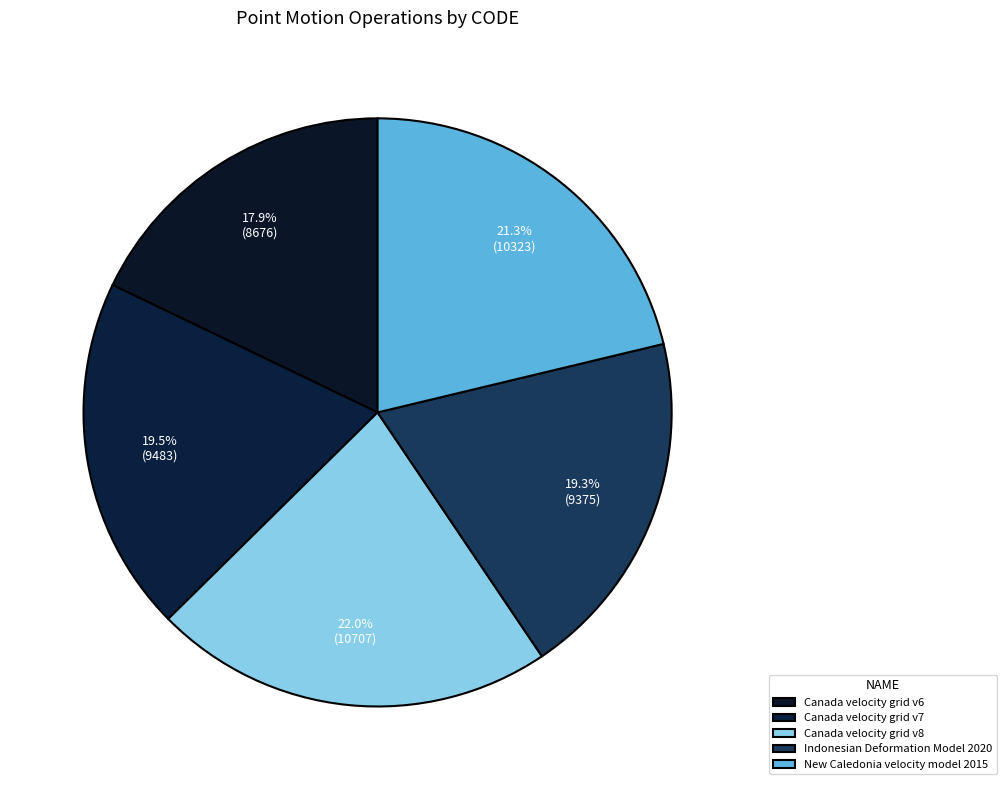

How many segments does this pie chart have?

5